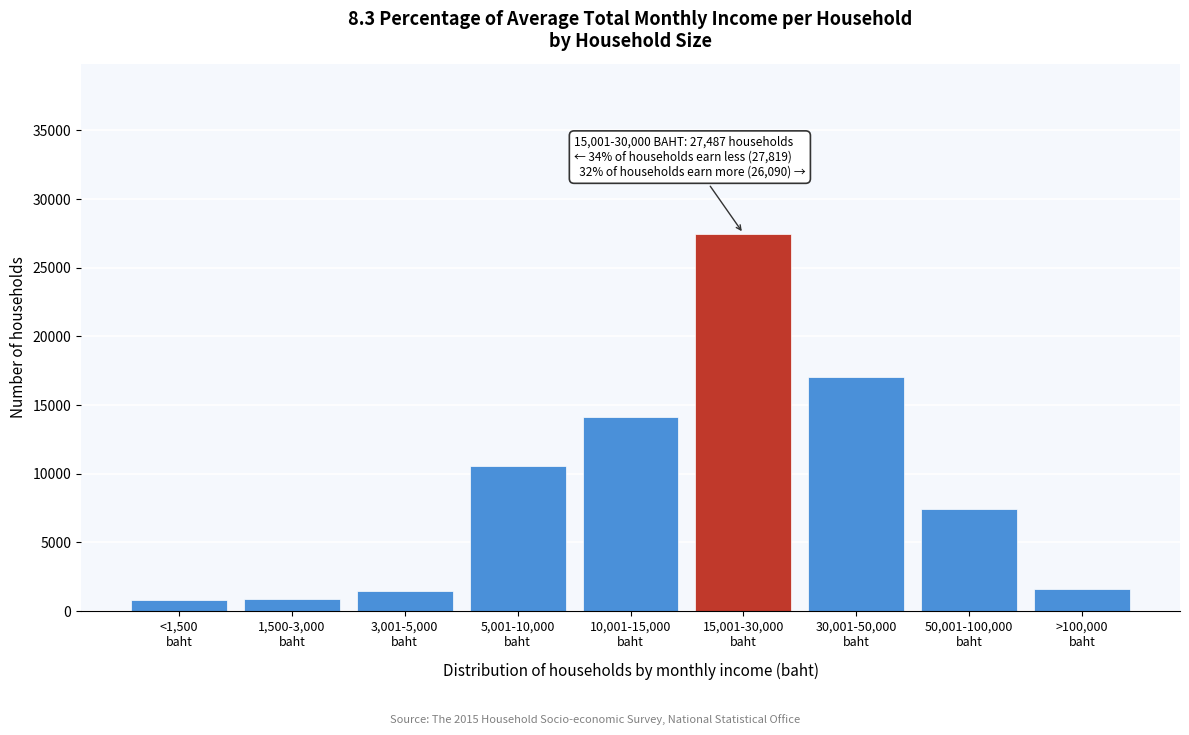

What is the greatest value displayed?

27487.3